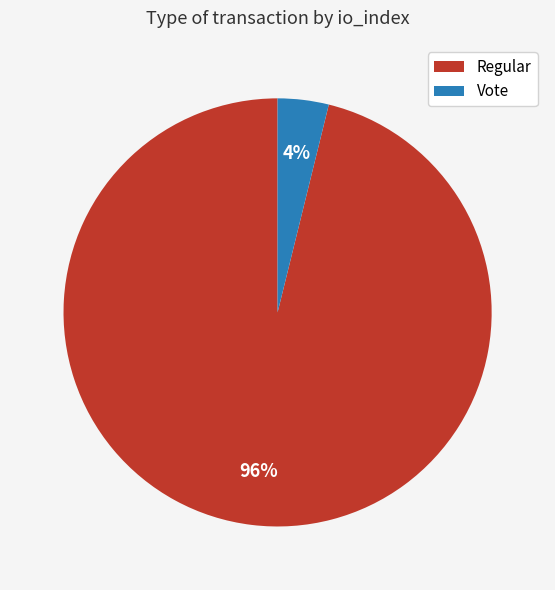

What is the smallest slice in the pie chart?

Vote